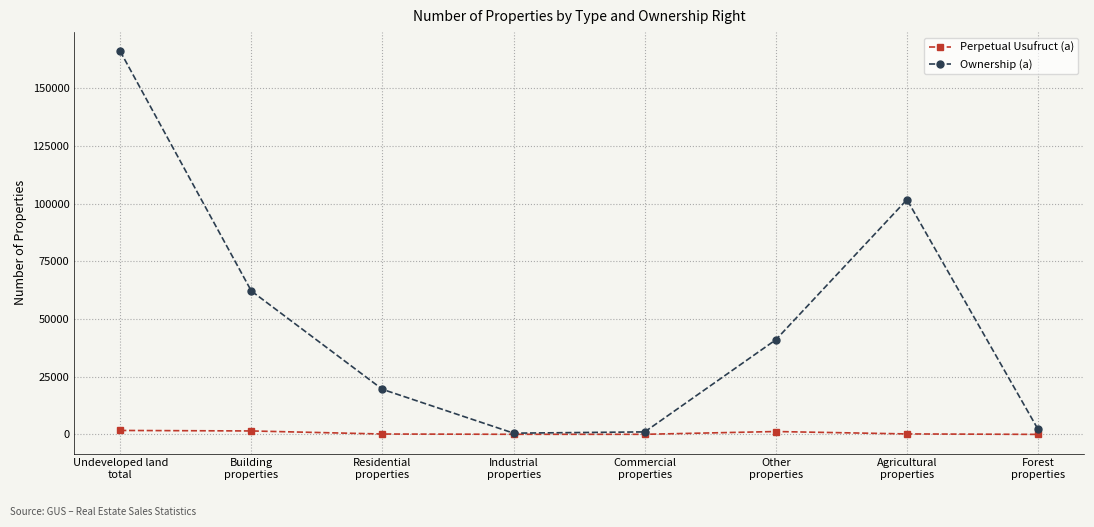

Which series has the largest total across all categories?

Ownership (a)